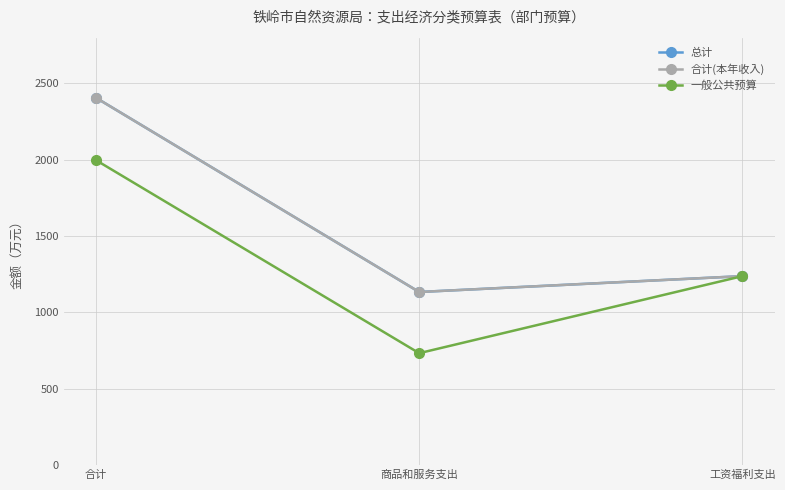

Does the chart have visible grid lines?

Yes